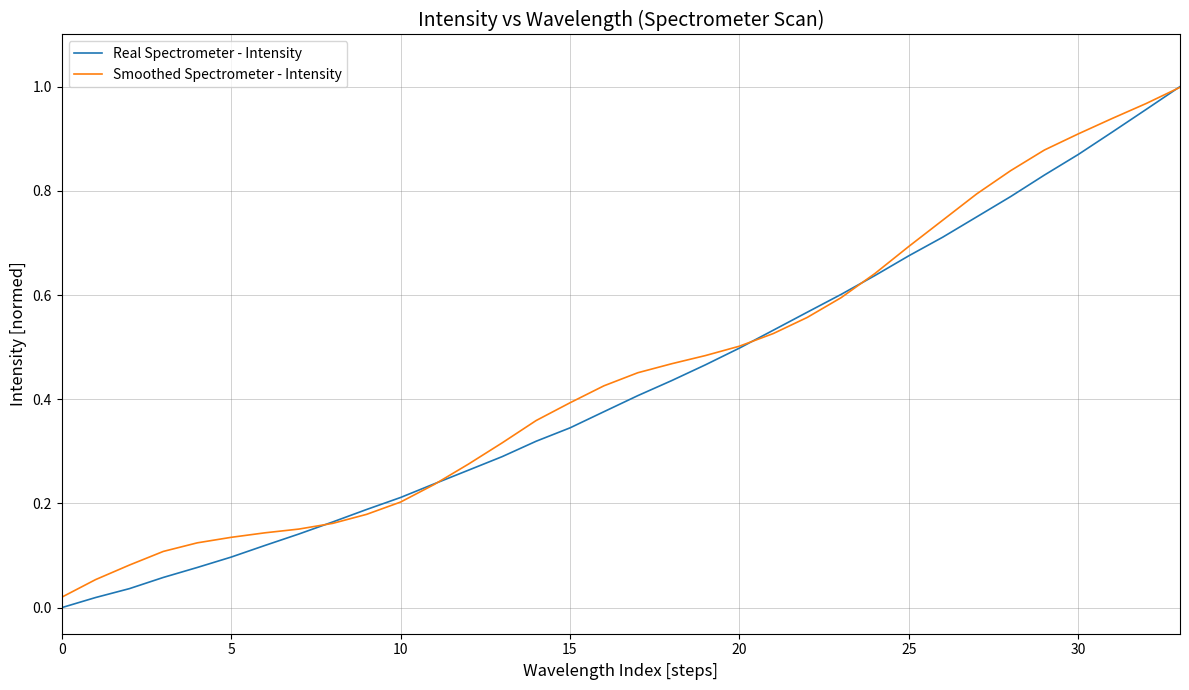

Which series has the largest range (max minus min)?

Real Spectrometer - Intensity